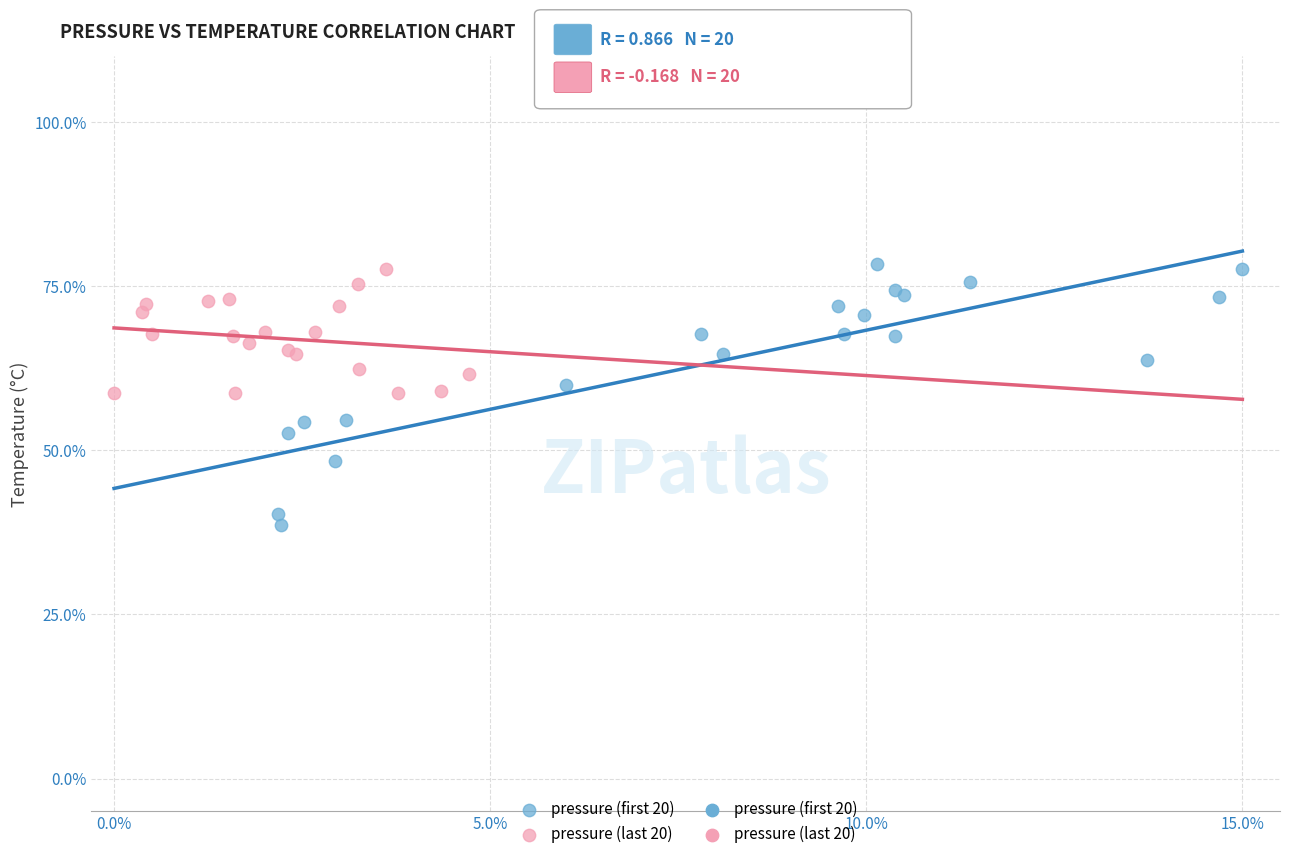

Which series has the widest spread of Y values?

pressure (first 20)